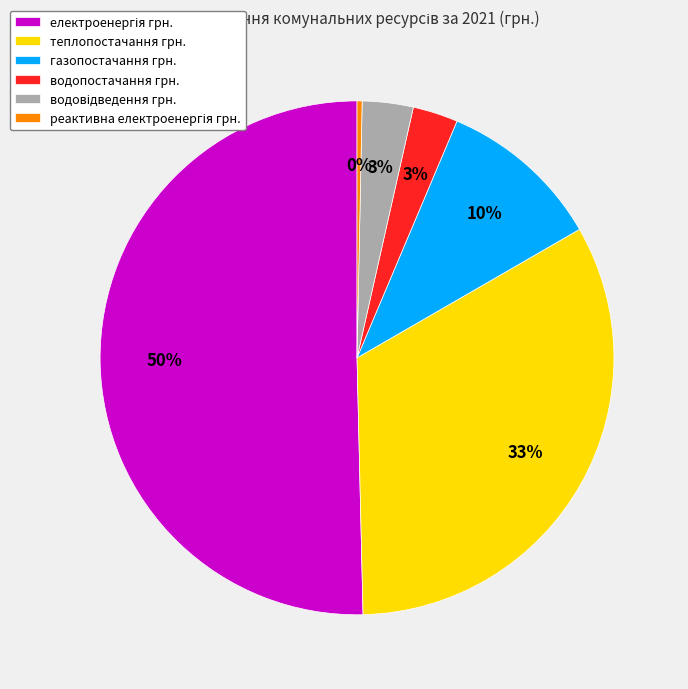

To the nearest percent, what portion does газопостачання грн. represent?

10%